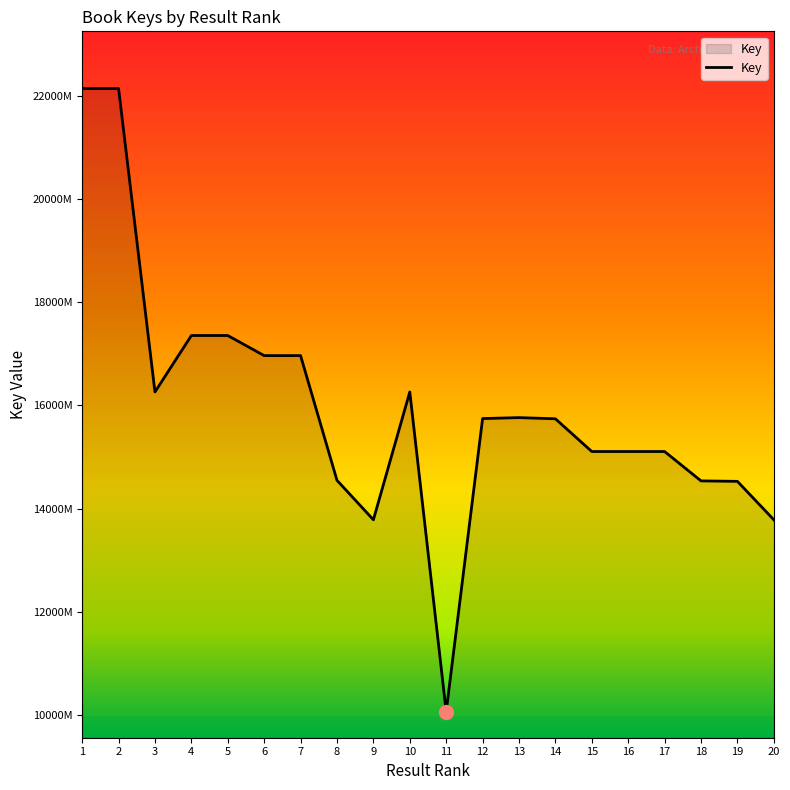

What is the sum of all values?

3192920171